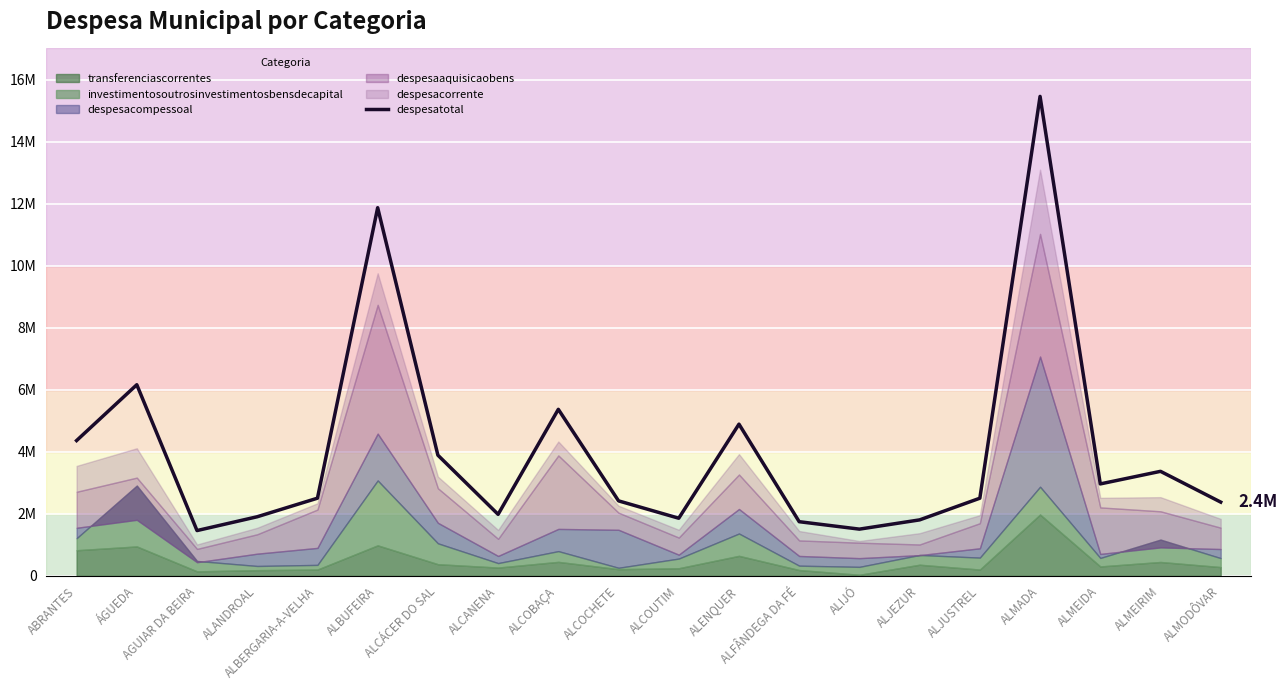

What is the value of the 9th point from the left?

5372067.2